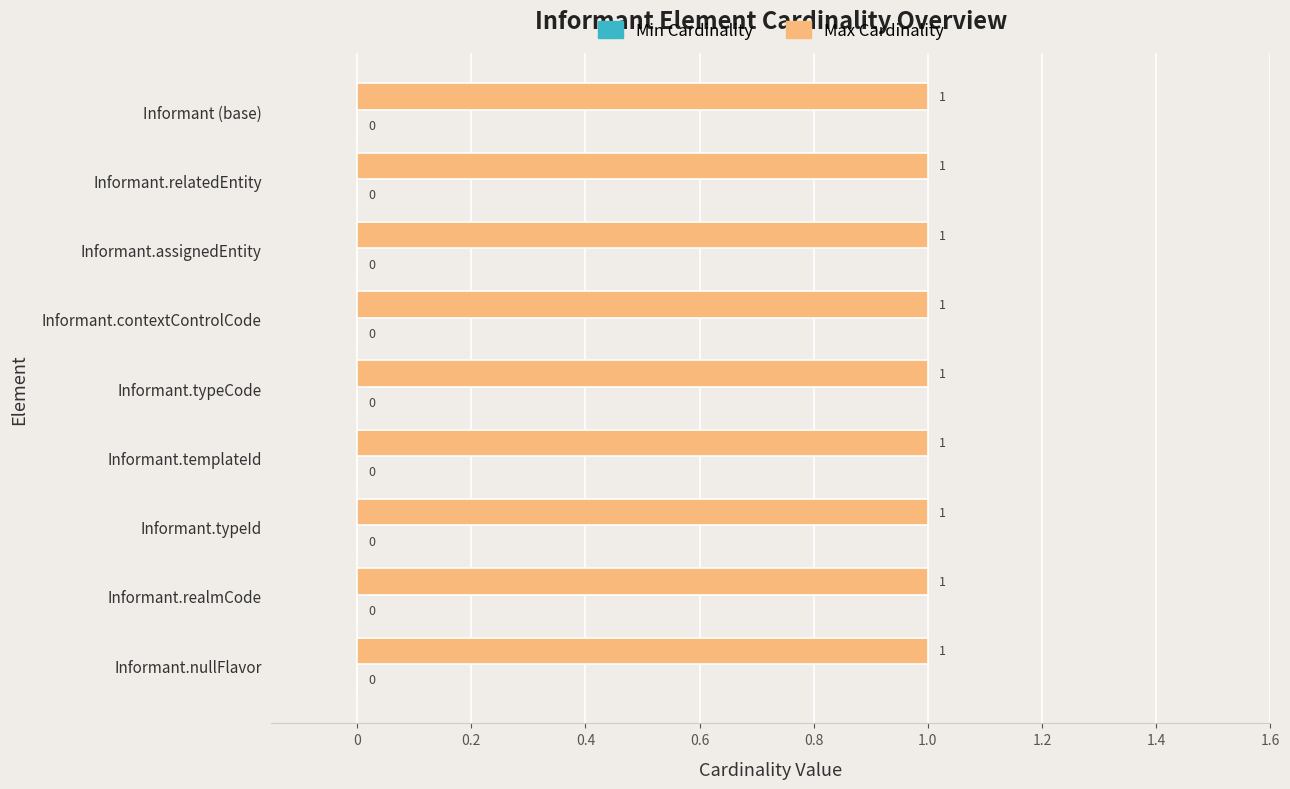

How many bars are there in total?

18